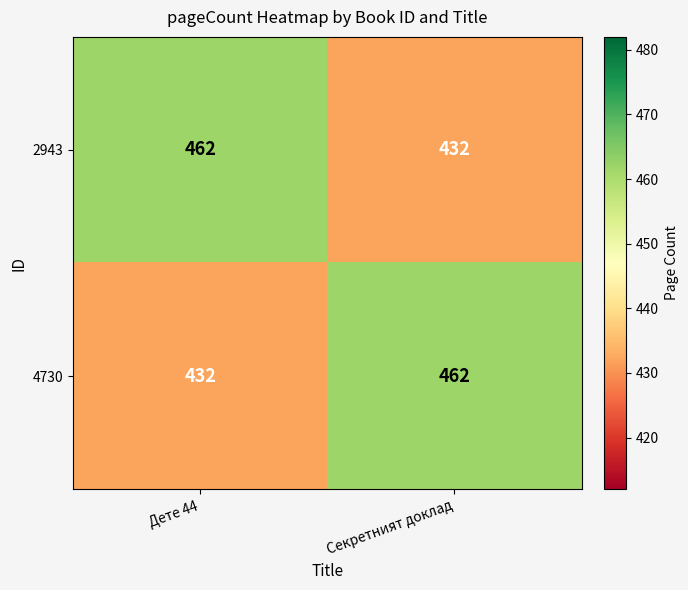

What is the total value across all series at Дете 44?

894